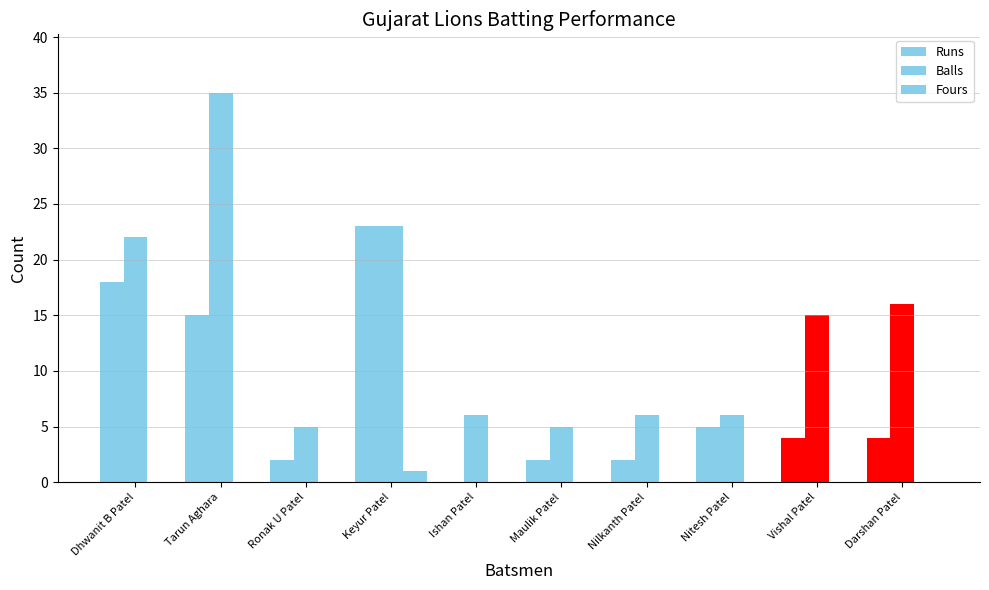

How many data points does each series have?

10